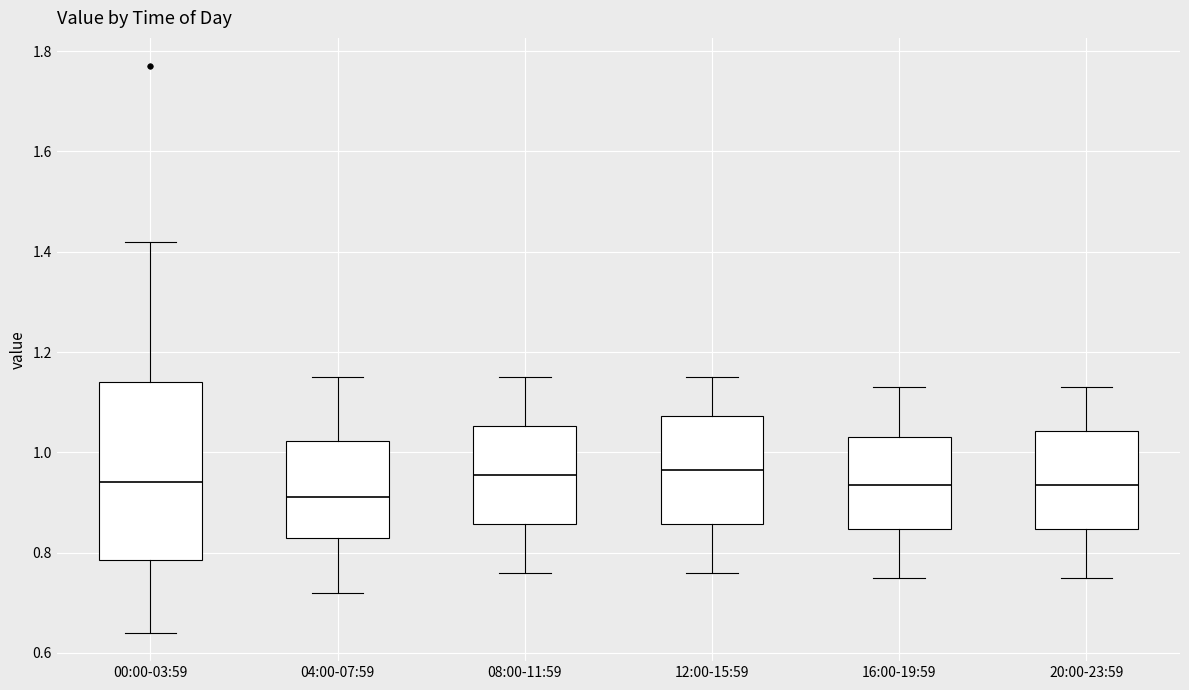

Where does the upper whisker of the box for 20:00-23:59 end on the y-axis? The values are not printed on the chart, so give them approximately, as read against the axis.

1.14